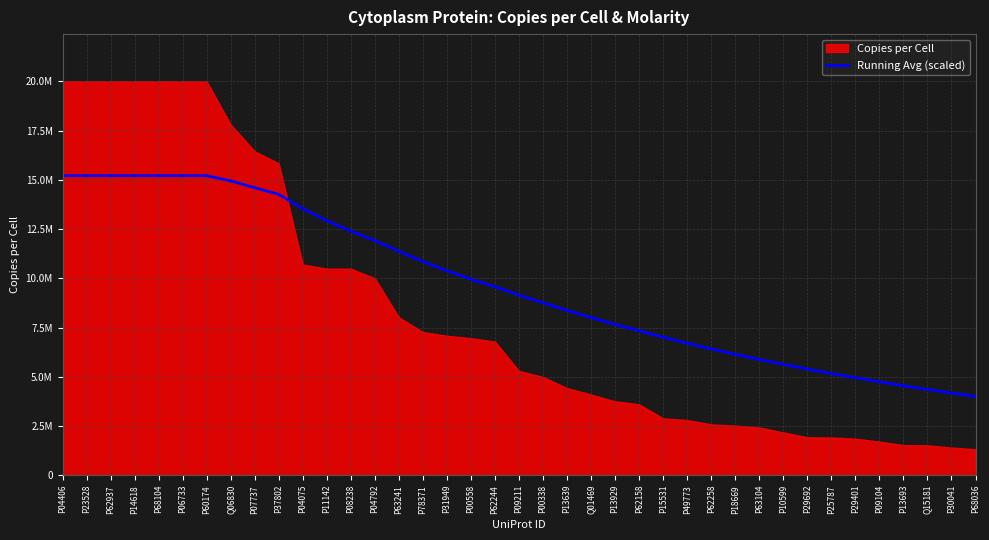

At which category does the chart reach its peak across all series?

P04406